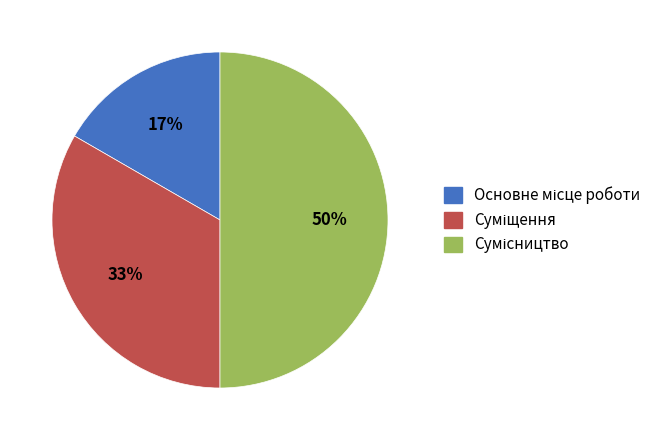

To the nearest percent, what is the average slice percentage?

33%